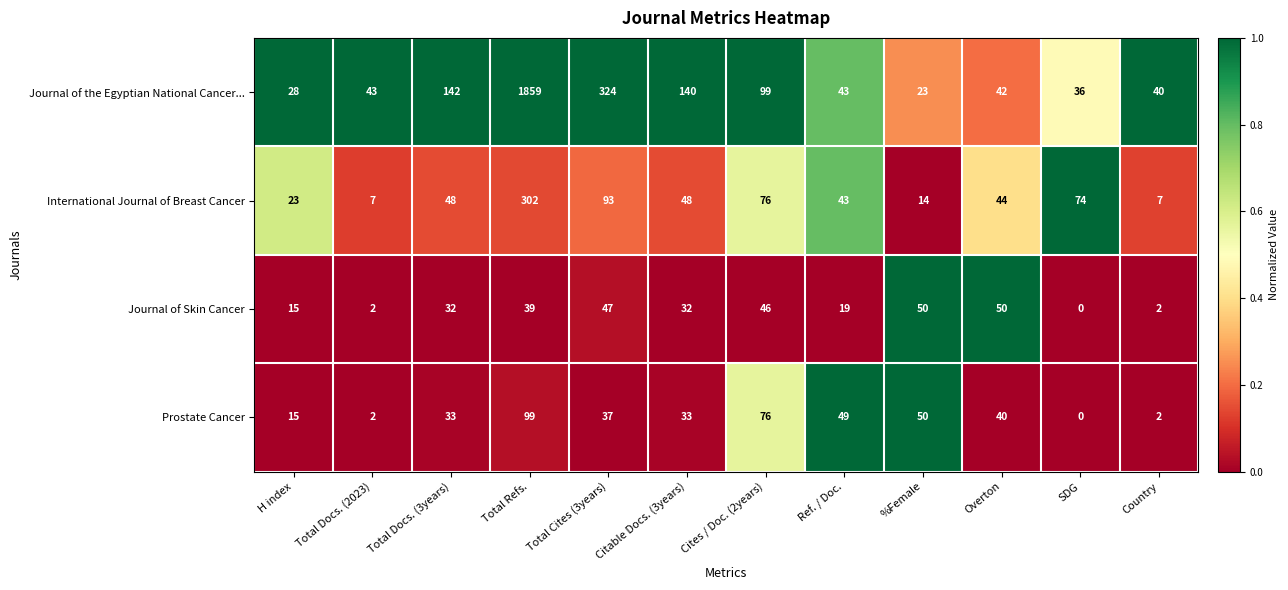

What is the difference between the maximum and minimum values in the Journal of the Egyptian National Cancer... series?

1836